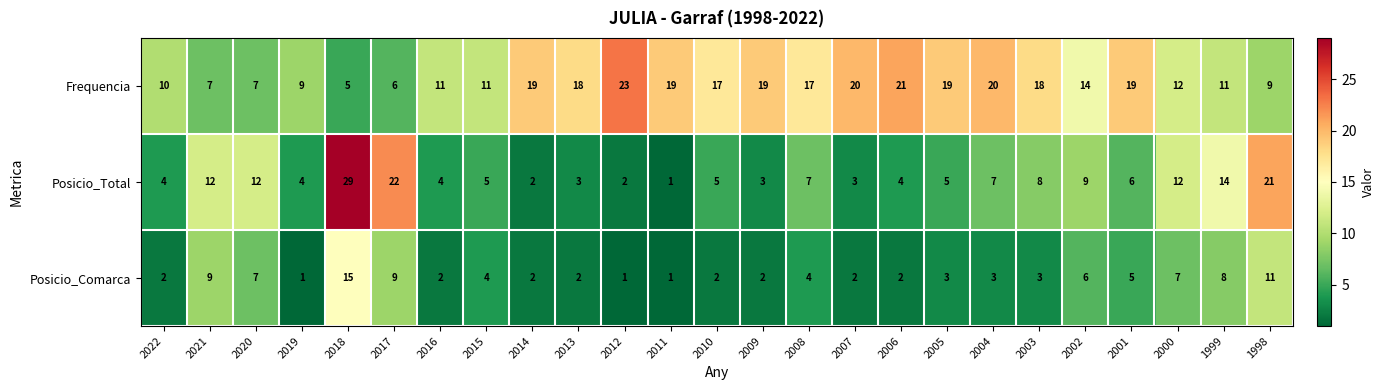

Rank the series by their maximum value, from lowest to highest.

Posicio_Comarca, Frequencia, Posicio_Total